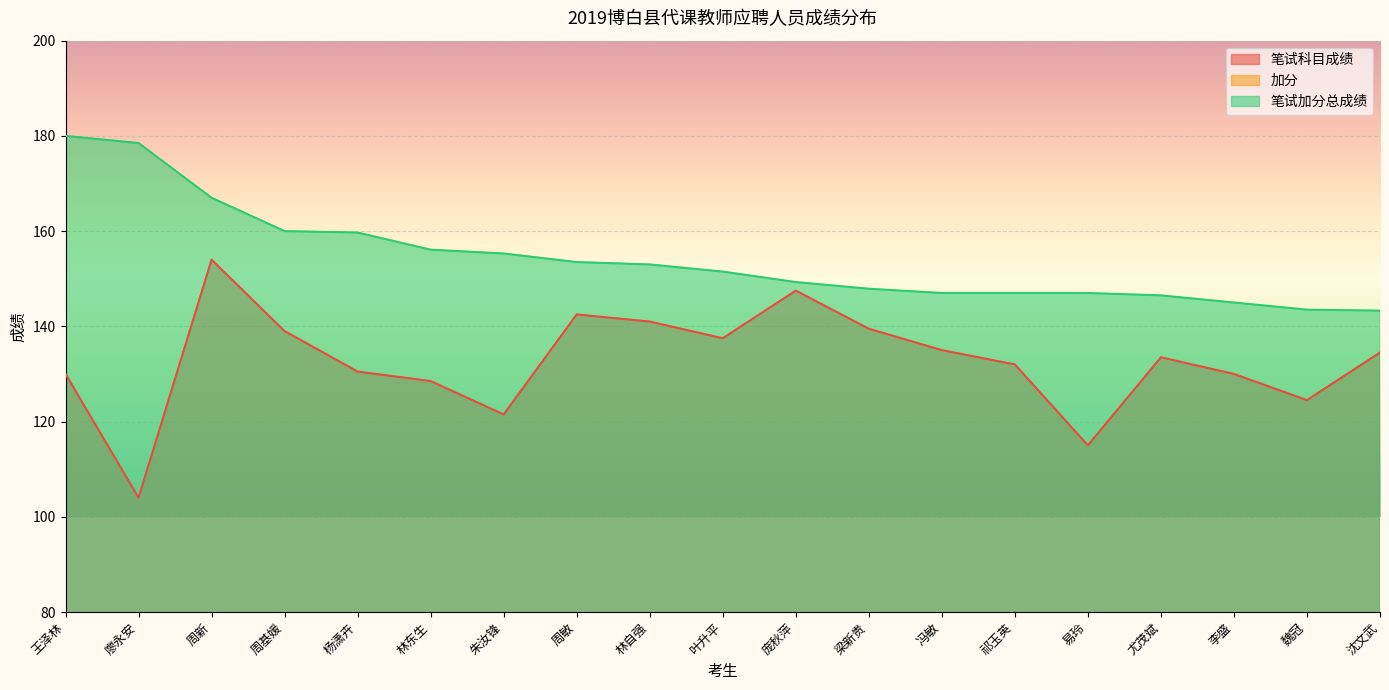

What is the value of the 笔试加分总成绩 point at the 12th from the left?

147.9